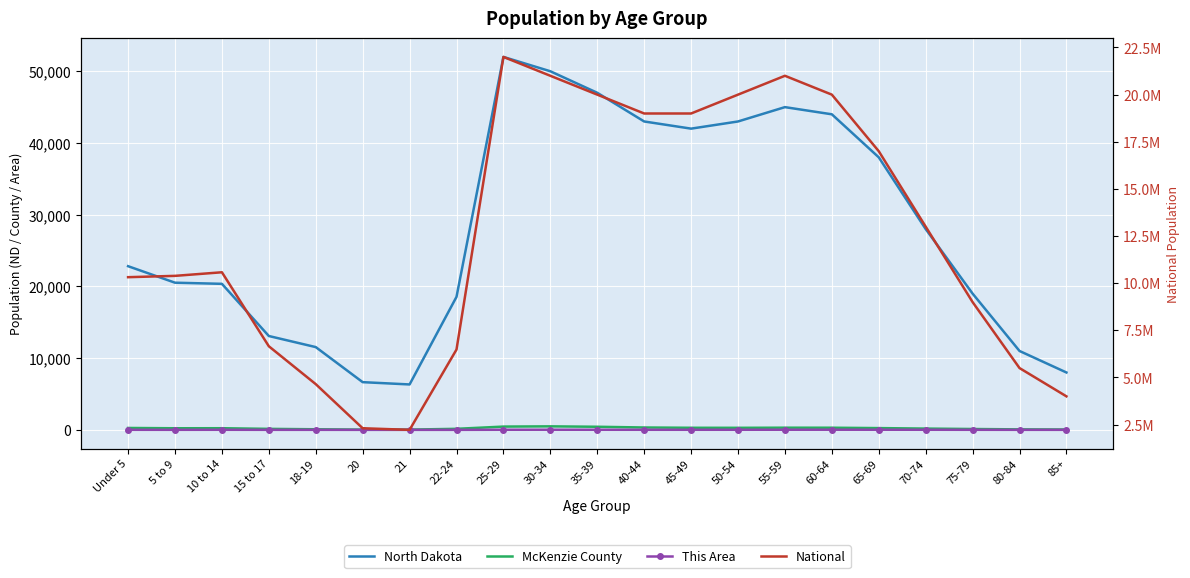

How many data points does each series have?

21